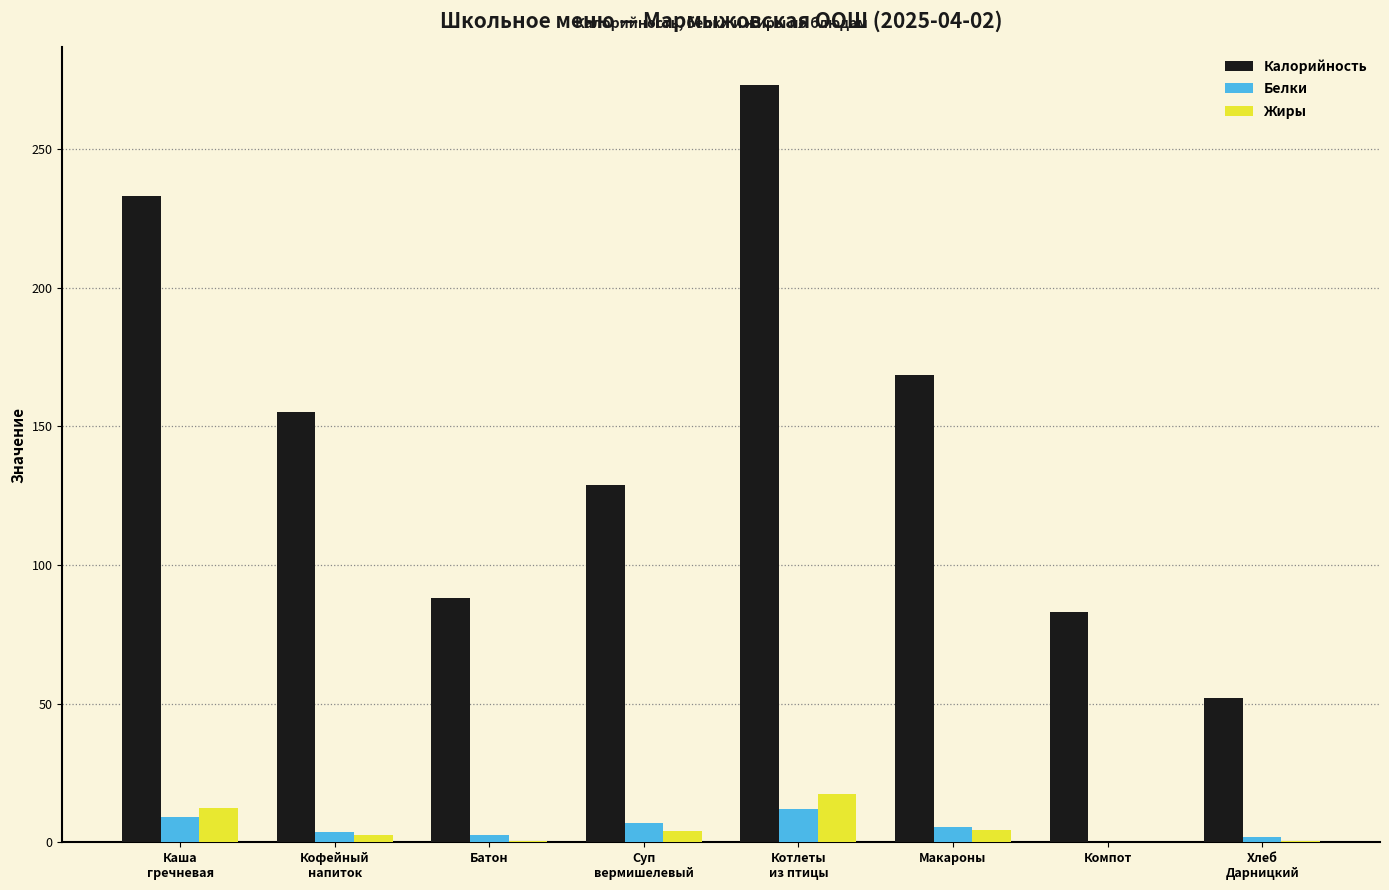

What are all the series names shown in the legend?

Калорийность, Белки, Жиры